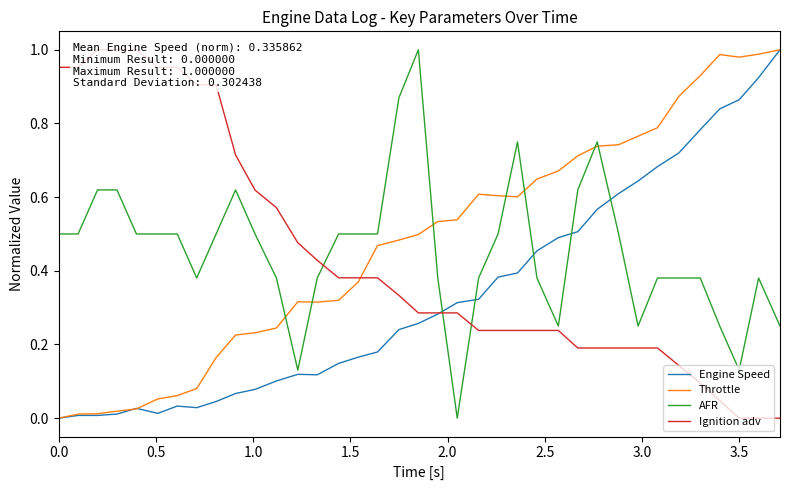

True or false: Throttle has more than 0 interior local peaks.

True